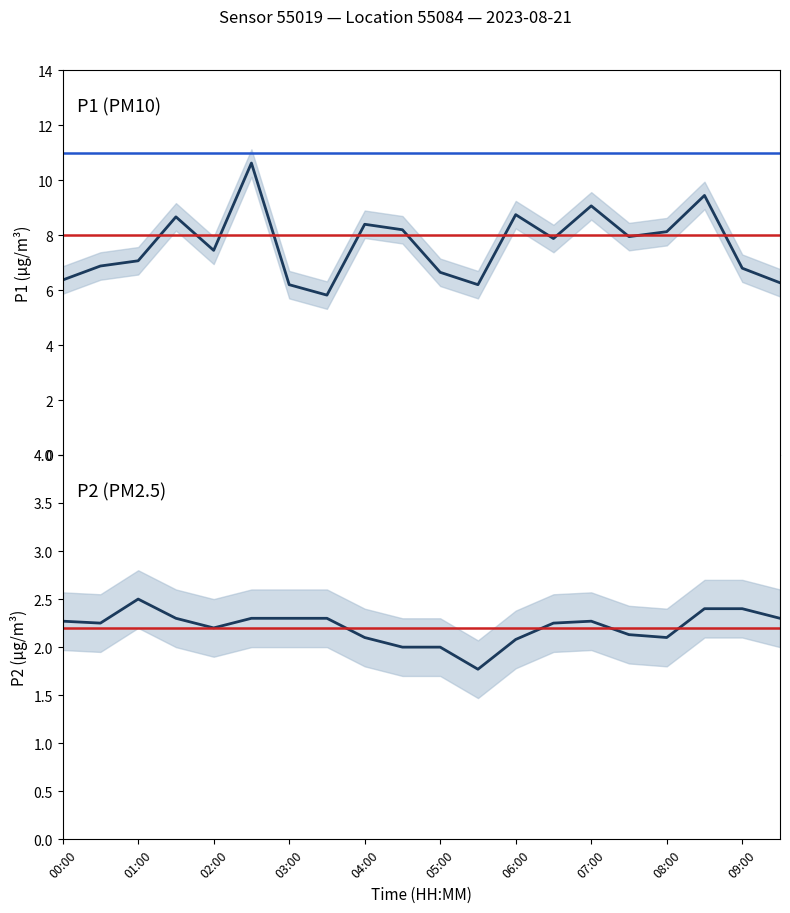

How many values in the P2 series are below 2?

1